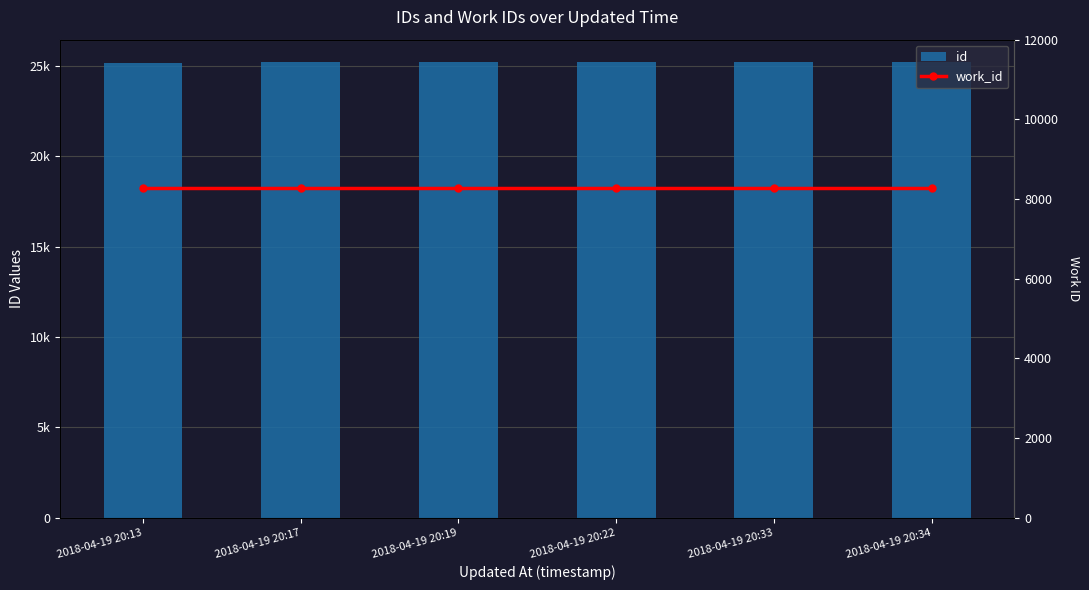

What is the value of the work_id bar at the 3rd from the left?

8274